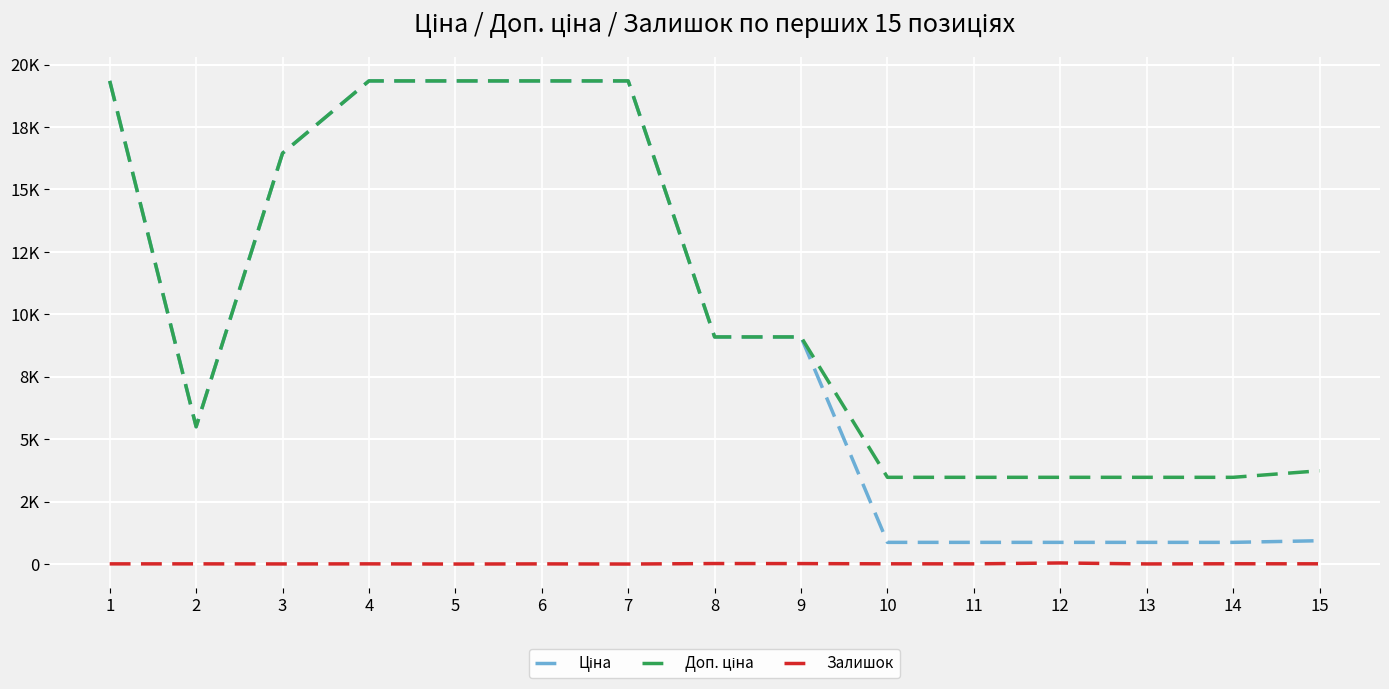

Which series changed the most between 3 and 4?

Ціна